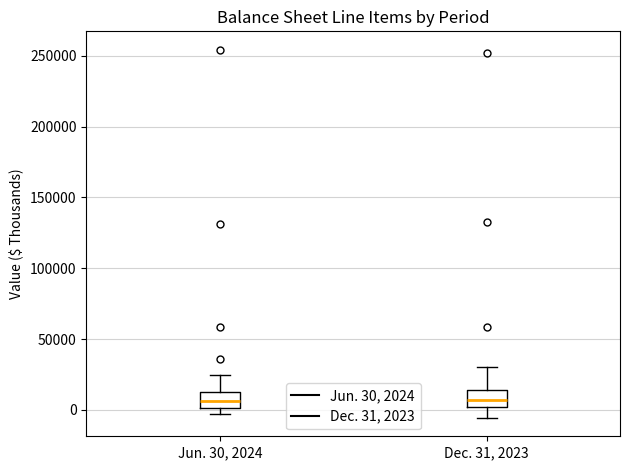

Reading left to right, transcribe this box plot: for each box, give where its median line is, the range the box spans, and where its two whiskers end, as read against the y-axis. The values are not printed on the chart, so give them approximately, as read against the axis.

Jun. 30, 2024: median 5000, box 0 to 15000, whiskers -5000 to 25000
Dec. 31, 2023: median 5000, box 0 to 15000, whiskers -5000 to 30000